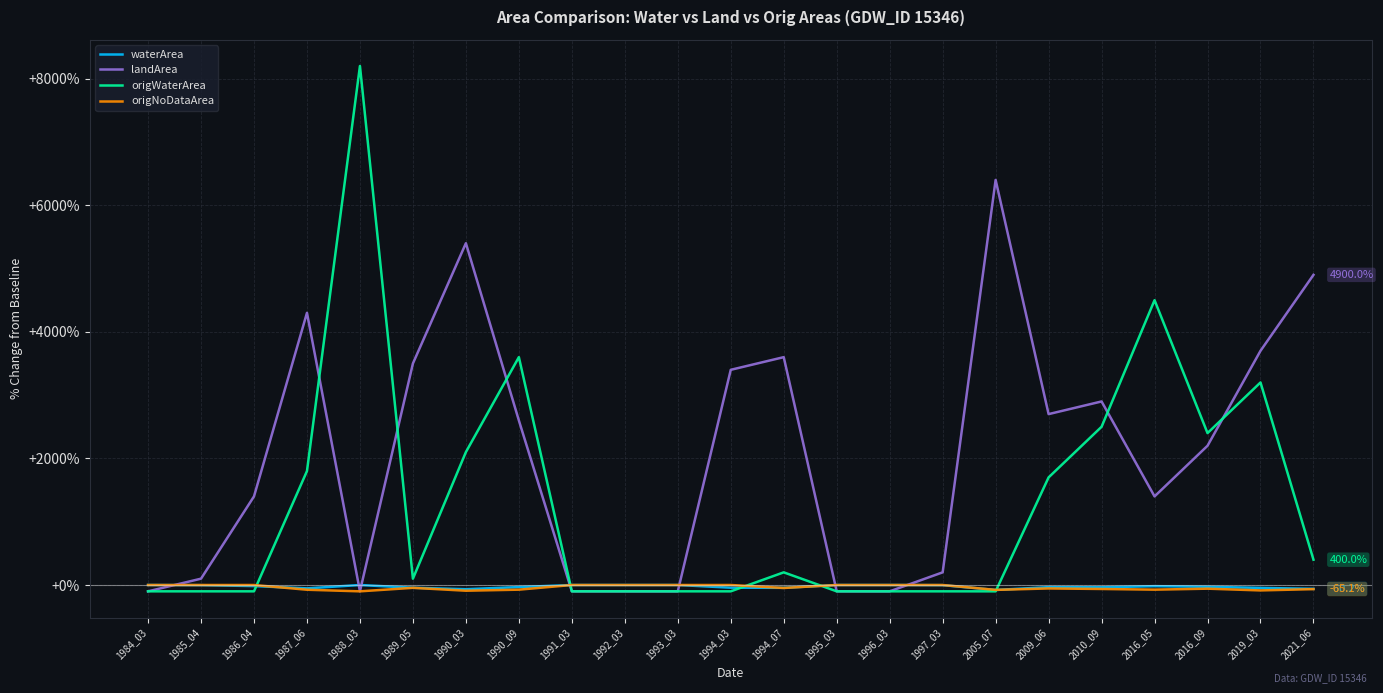

What is the maximum value for landArea?

6400.0